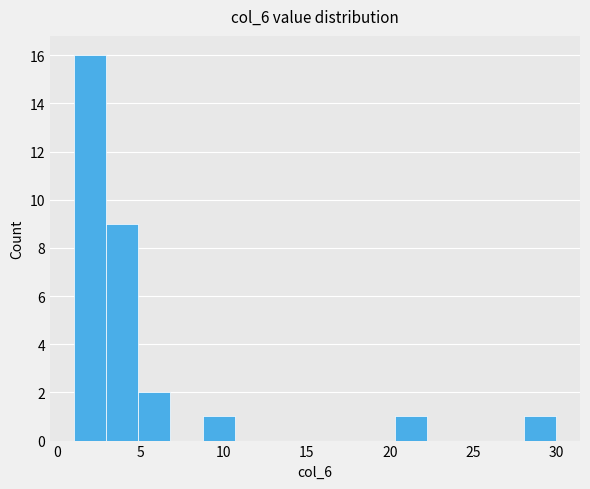

Read against the x-axis, roughly where is the centre of the tallest bar?

2.0